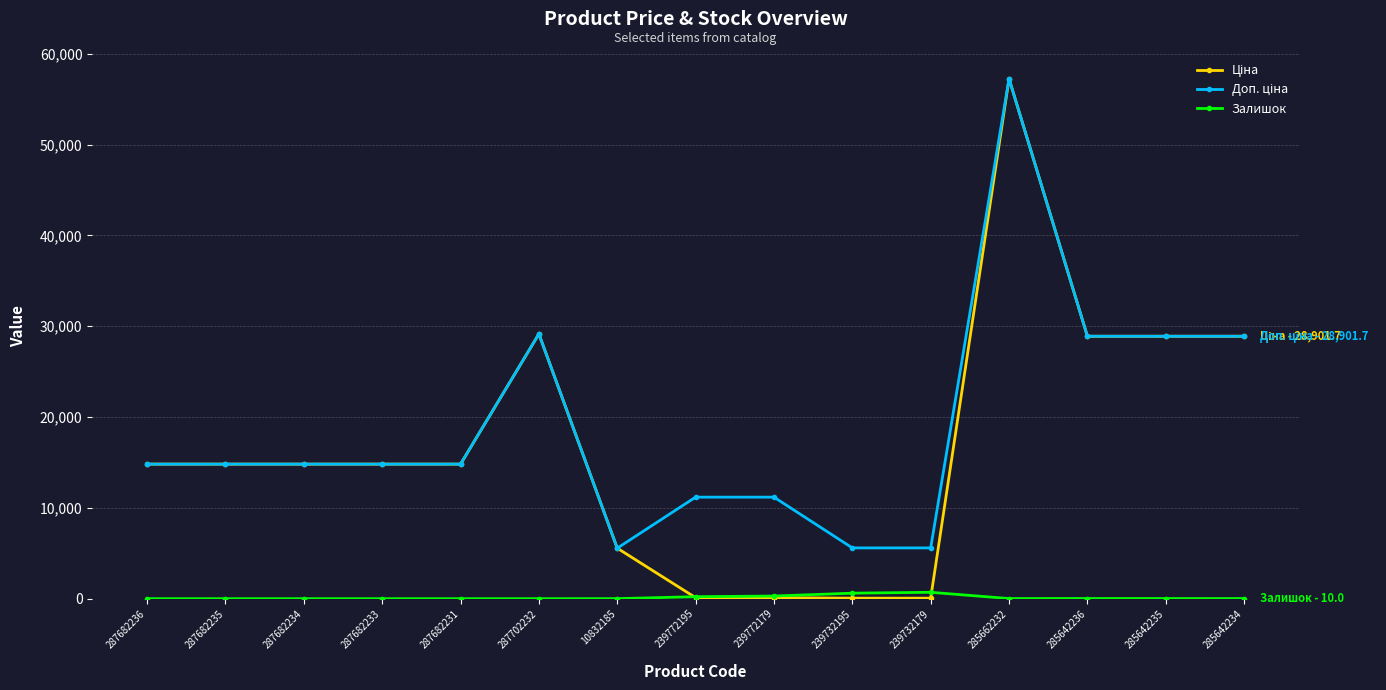

True or false: Залишок has a value of 3.0 at 10832185.

True